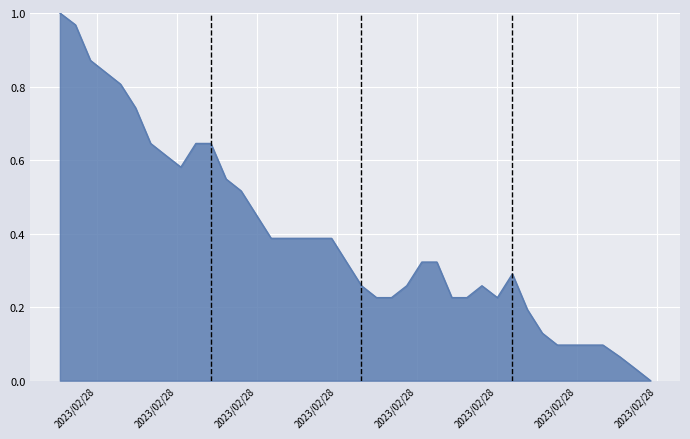

What is the difference between the maximum and minimum values?

1.0